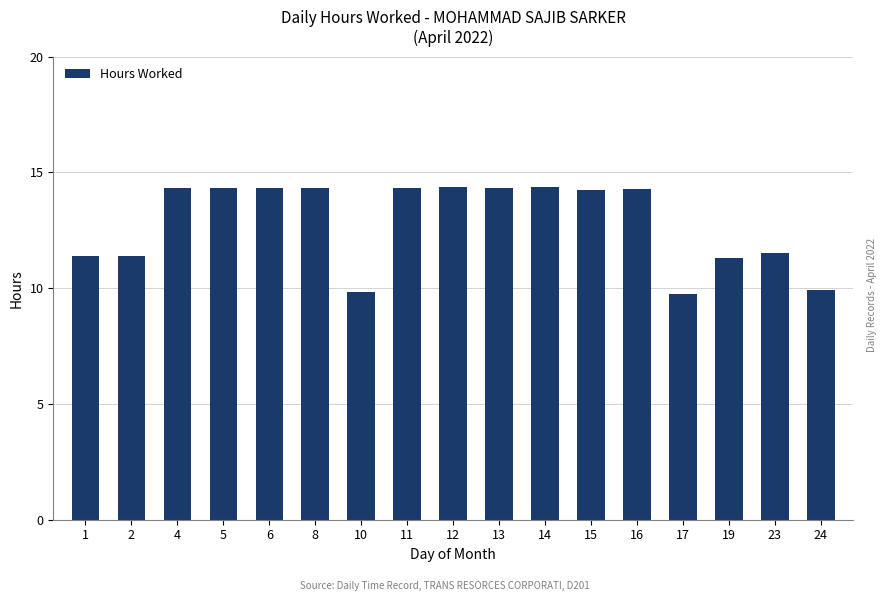

What is the change in value from 2 to 13?

+2.9